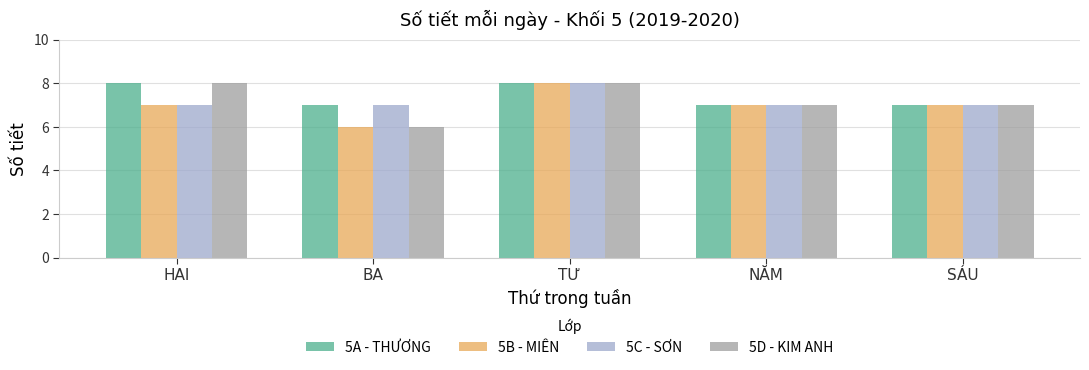

The 5A - THƯƠNG series shows 7 at SÁU. True or false?

True